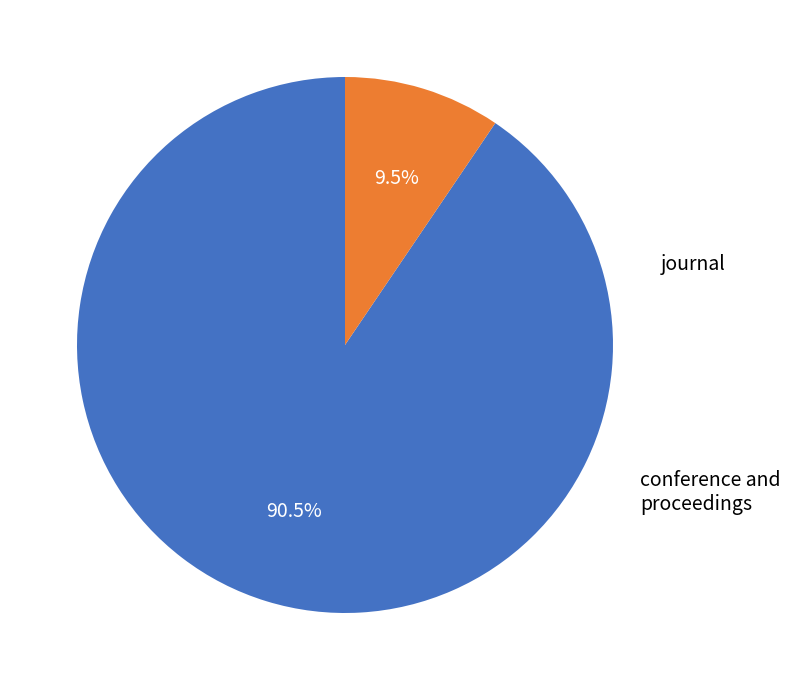

Count the number of slices in the pie.

2